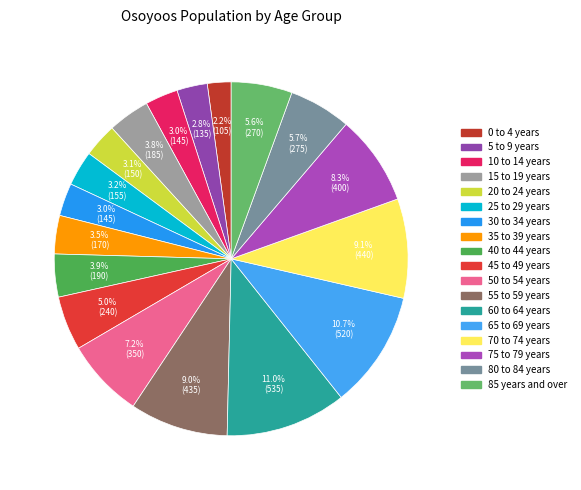

What is the smallest slice in the pie chart?

0 to 4 years